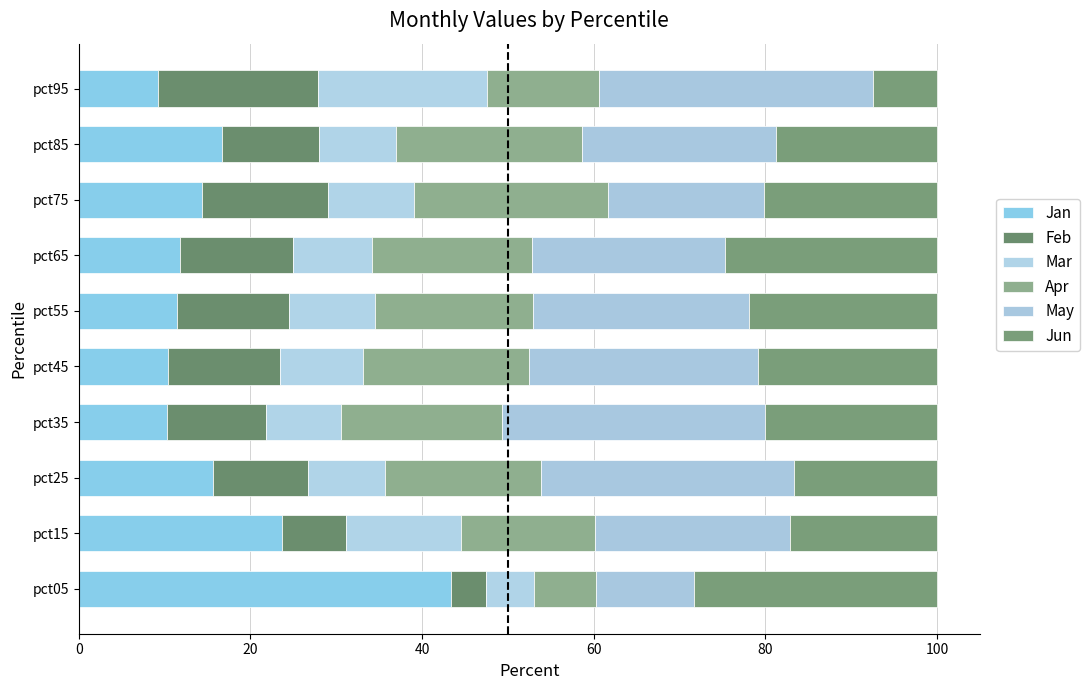

Rank the series by their maximum value, from highest to lowest.

Jan, May, Jun, Apr, Mar, Feb